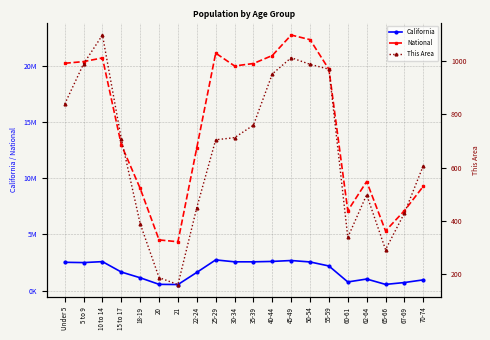

How many series are shown in this chart?

3